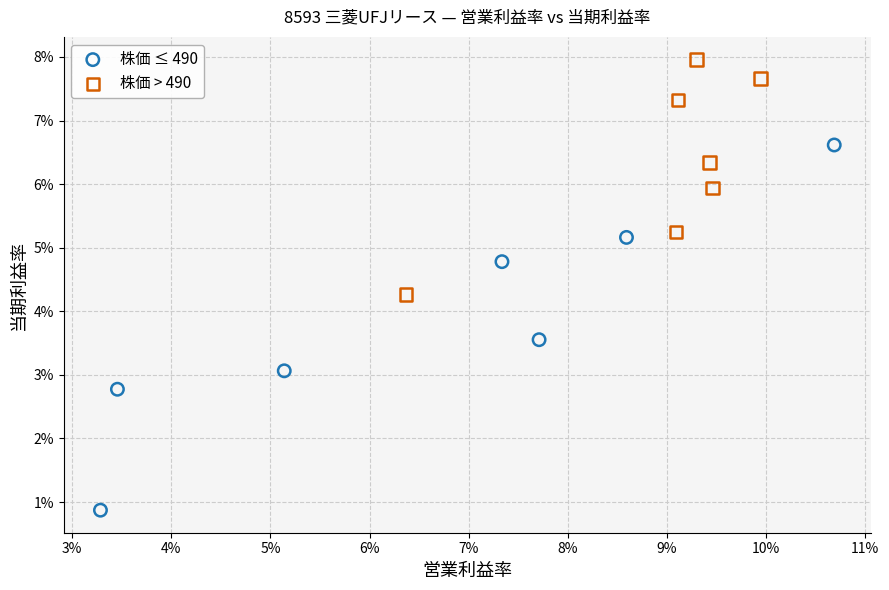

What are all the series names shown in the legend?

株価 ≤ 490, 株価 > 490